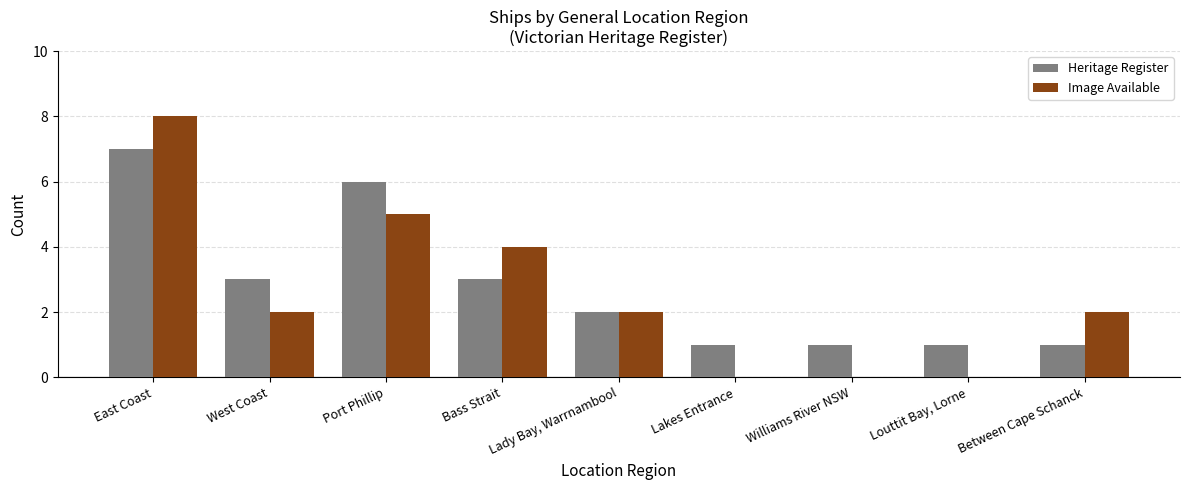

What is the sum of all Image Available values?

23